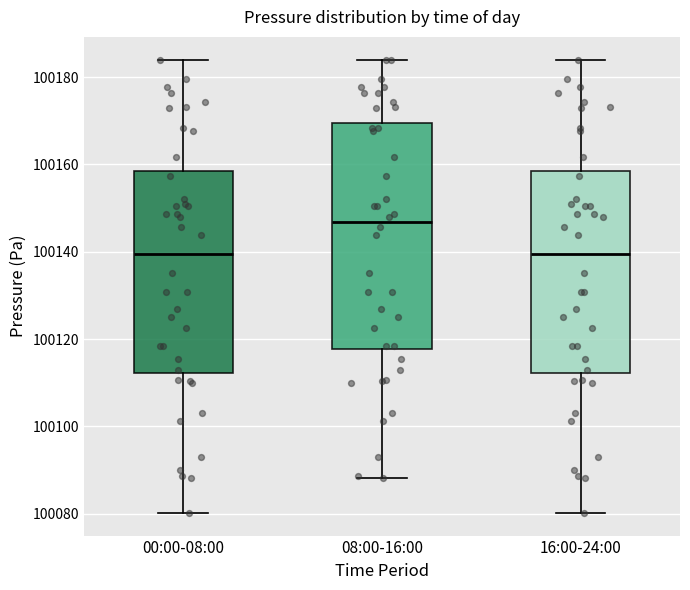

Reading left to right, read every box against the y-axis: the position of its median line, the range the box covers, and the ends of its whiskers. The values are not printed on the chart, so give them approximately, as read against the axis.

00:00-08:00: median 100140, box 100112 to 100158, whiskers 100080 to 100184
08:00-16:00: median 100146, box 100118 to 100170, whiskers 100088 to 100184
16:00-24:00: median 100140, box 100112 to 100158, whiskers 100080 to 100184